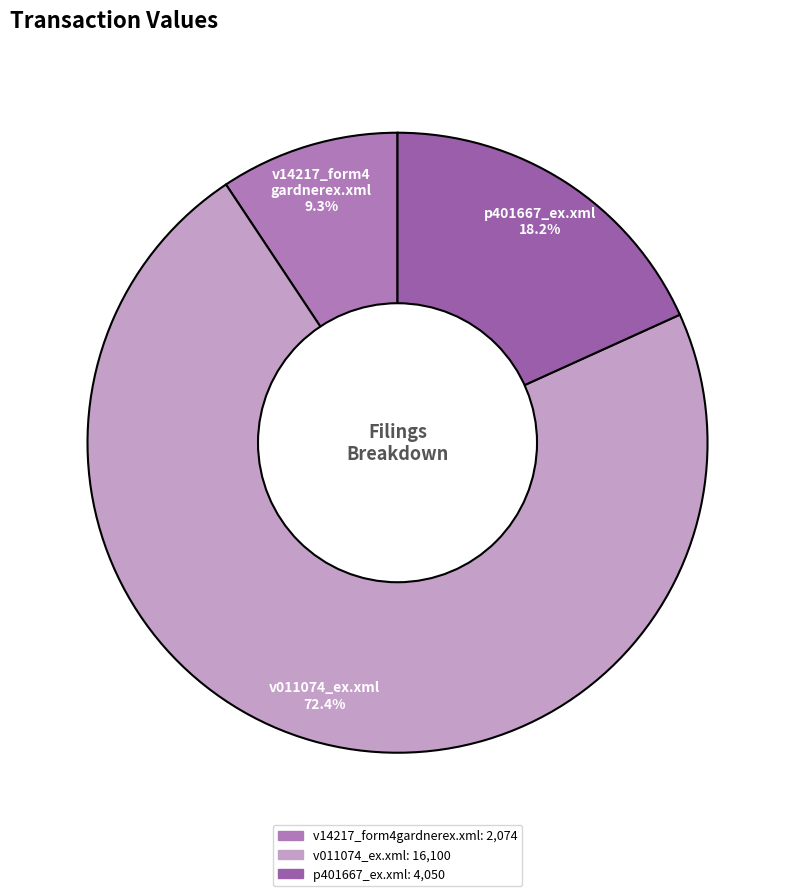

Count the number of slices in the pie.

3